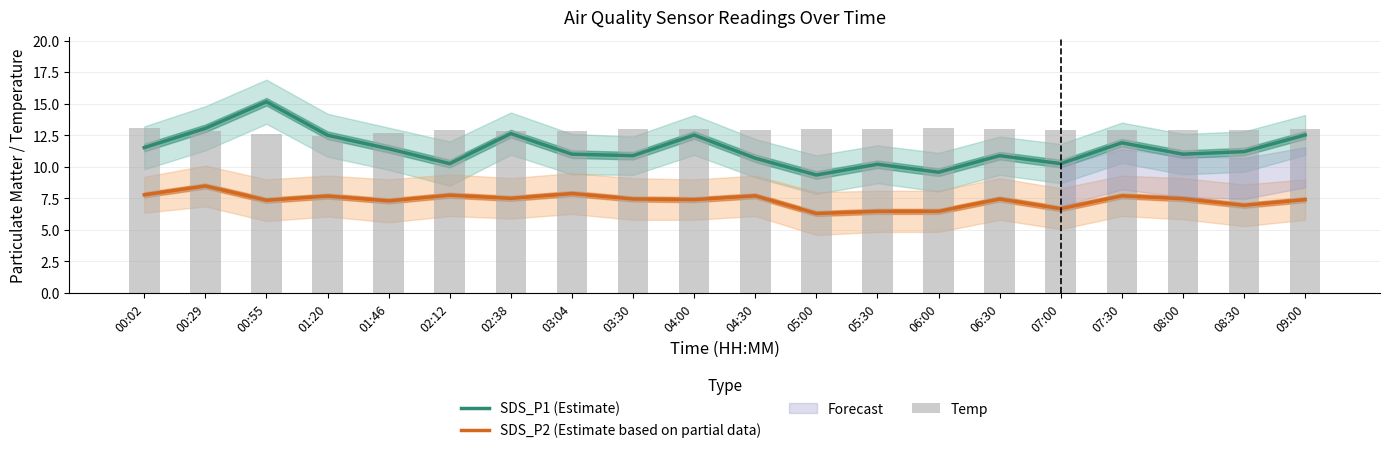

What is the difference between the maximum and minimum values in the SDS_P1 (Estimate) series?

5.8